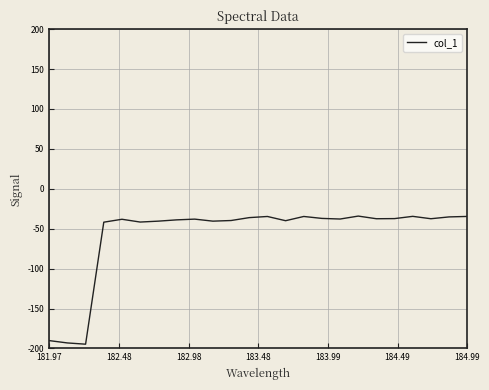

What is the difference between the maximum and minimum values?

160.5